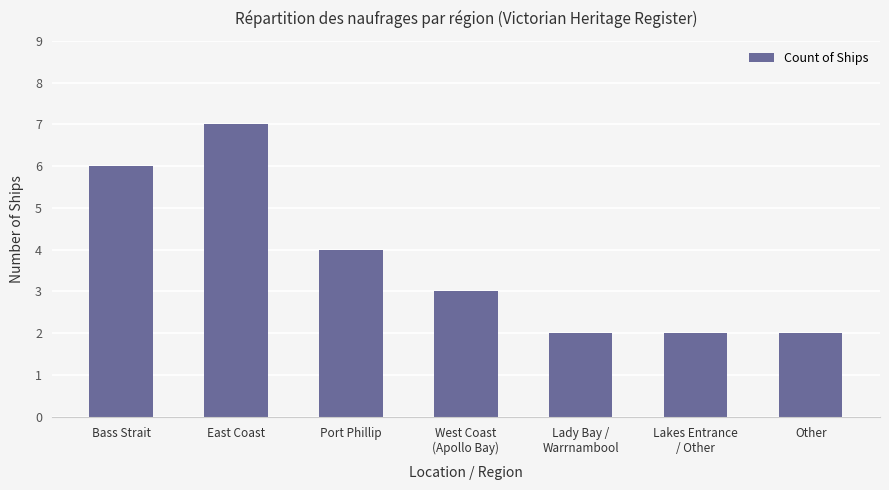

Between East Coast and Bass Strait, which is larger?

East Coast